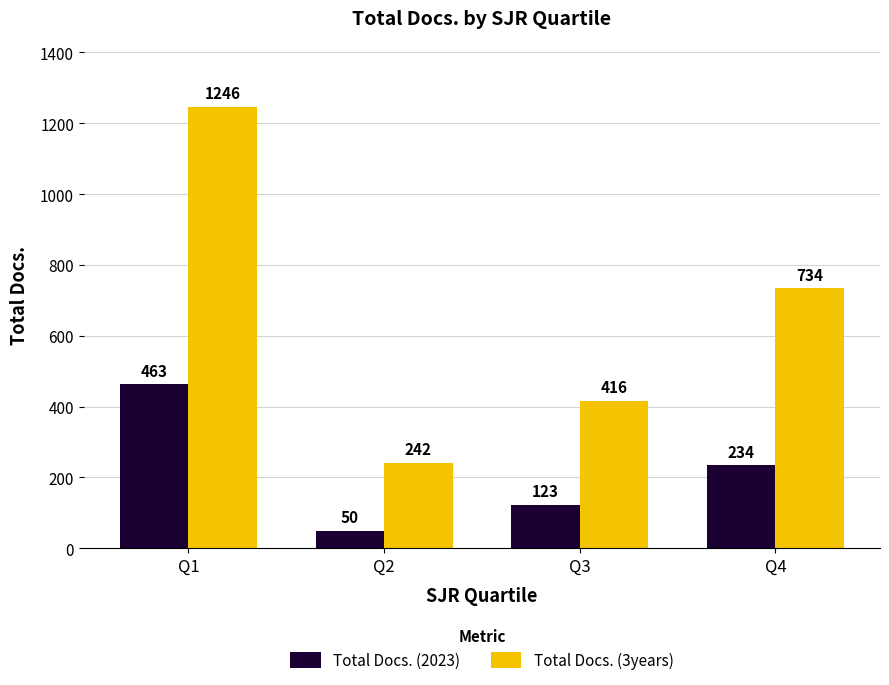

What is the approximate value of Total Docs. (2023) at Q3, to the nearest 10?

120